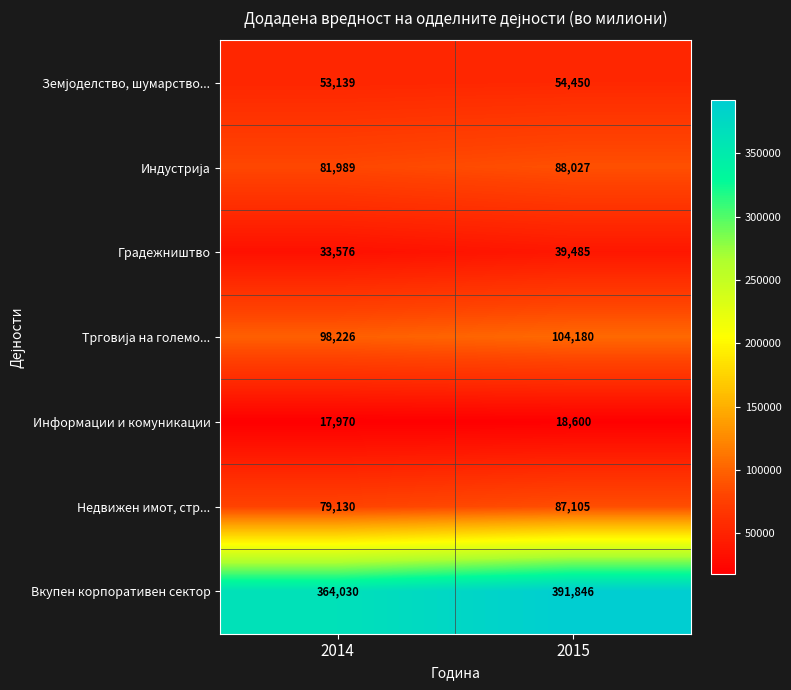

Count the number of categories in the chart.

2